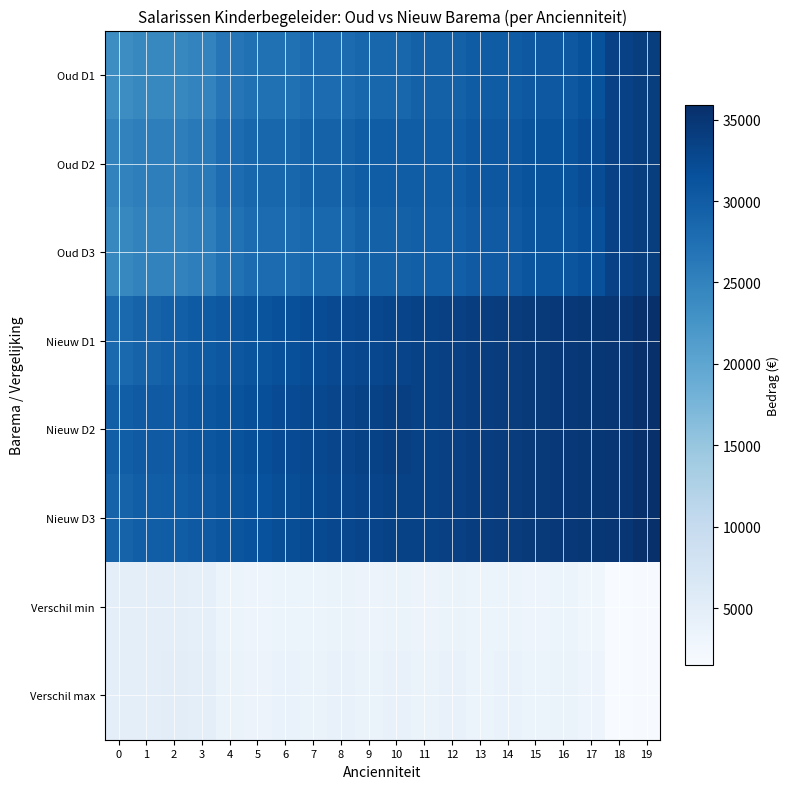

Reading left to right, extract all data points from this chart.

Oud D1: 0=23618.1	1=24239.7	2=24239.7	3=24861.2	4=26637.0	5=27347.3	6=27347.3	7=27968.8	8=27968.8	9=28679.2	10=28679.2	11=29300.7	12=29300.7	13=30011.0	14=30011.0	15=30632.5	16=30632.5	17=31342.9	18=33473.8	19=34095.4
Oud D2: 0=24896.5	1=25518.0	2=25518.0	3=26139.6	4=27915.4	5=28625.7	6=28625.7	7=29247.2	8=29247.2	9=29957.5	10=29957.5	11=29939.9	12=29939.9	13=30650.2	14=30650.2	15=31271.8	16=31271.8	17=31982.1	18=33473.8	19=34095.4
Oud D3: 0=24257.3	1=24878.9	2=24878.9	3=25500.4	4=27276.2	5=27986.5	6=27986.5	7=28608.0	8=28608.0	9=29318.4	10=29318.4	11=29620.3	12=29620.3	13=30330.6	14=30330.6	15=30952.2	16=30952.2	17=31662.5	18=33473.8	19=34095.4
Nieuw D1: 0=28467.5	1=29065.2	2=29629.9	3=30162.3	4=30663.7	5=31135.0	6=31577.8	7=31993.2	8=32382.5	9=32746.9	10=33088.0	11=33406.6	12=33704.2	13=33981.8	14=34240.8	15=34482.2	16=34664.3	17=34833.6	18=34990.9	19=35871.2
Nieuw D2: 0=29745.9	1=30343.6	2=30269.1	3=30801.5	4=31302.9	5=31774.2	6=32217.0	7=32632.4	8=33021.7	9=33386.1	10=33727.2	11=33406.6	12=33704.2	13=33981.8	14=34240.8	15=34482.2	16=34664.3	17=34833.6	18=34990.9	19=35871.2
Nieuw D3: 0=29106.7	1=29704.4	2=29949.5	3=30482.0	4=30983.3	5=31454.6	6=31897.4	7=32312.8	8=32702.1	9=33066.5	10=33407.6	11=33406.6	12=33704.2	13=33981.8	14=34240.8	15=34482.2	16=34664.3	17=34833.6	18=34990.9	19=35871.2
Verschil min: 0=4849.3	1=4825.5	2=4751.1	3=4662.0	4=3387.5	5=3148.5	6=3591.2	7=3385.2	8=3774.4	9=3428.6	10=3769.6	11=3466.7	12=3764.2	13=3331.6	14=3590.6	15=3210.5	16=3392.5	17=2851.5	18=1517.1	19=1775.8
Verschil max: 0=4849.3	1=4825.5	2=5070.6	3=4981.6	4=3707.1	5=3468.1	6=3910.8	7=3704.8	8=4094.0	9=3748.2	10=4089.2	11=3786.2	12=4083.8	13=3651.2	14=3910.2	15=3530.1	16=3712.1	17=3171.1	18=1517.1	19=1775.8